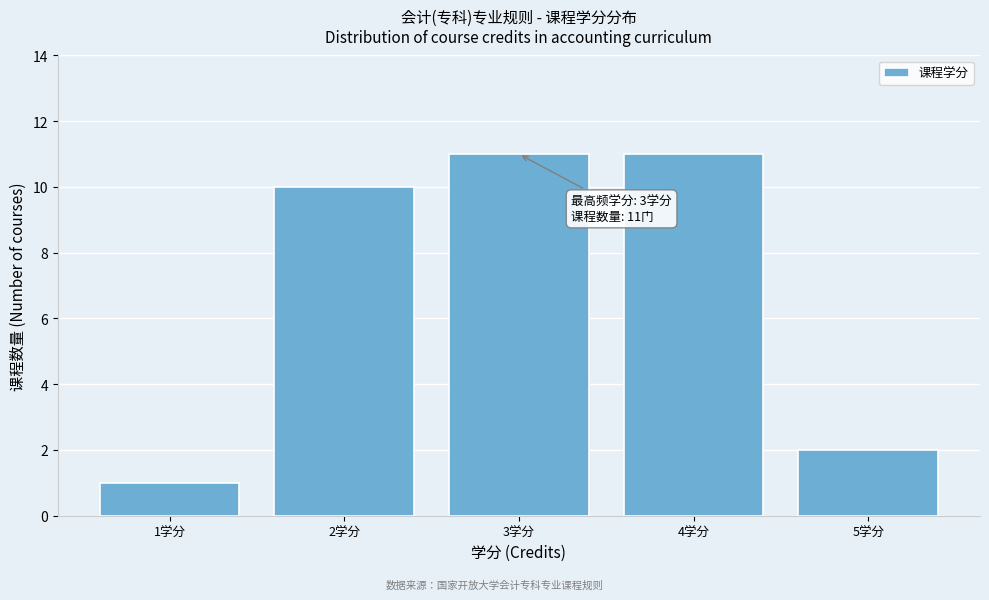

Reading left to right, list all the values displayed in this chart.

1	10	11	11	2